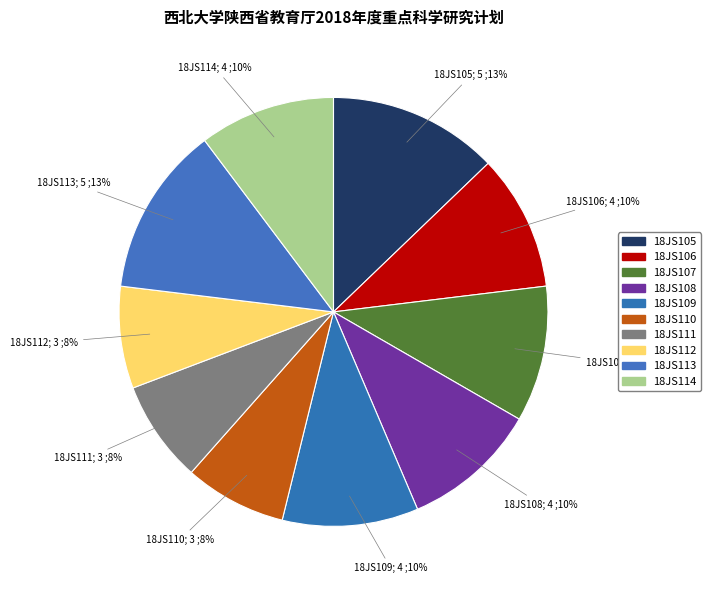

To the nearest percent, what portion does 18JS111 represent?

8%